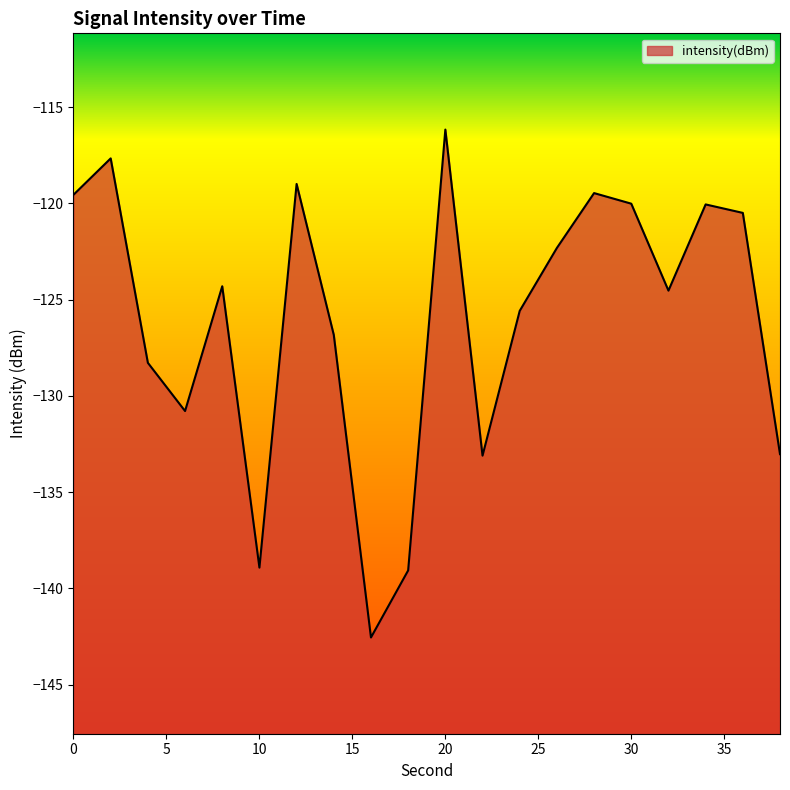

The value at 26 is -194.7. True or false?

False